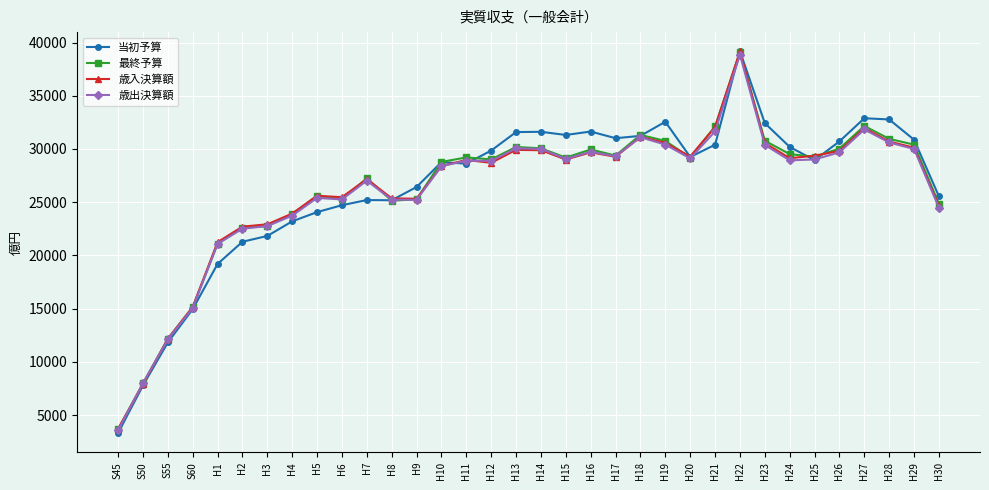

What is the label of the 27th point from the left?

H23